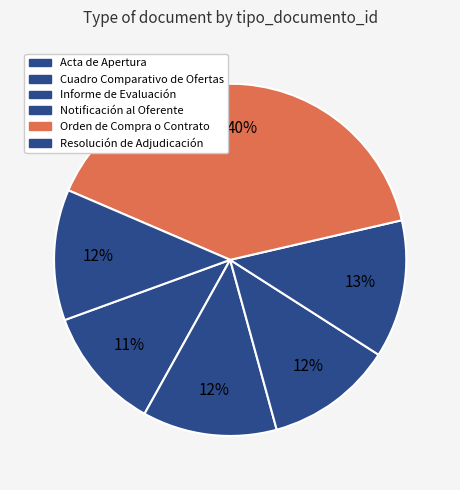

How many segments does this pie chart have?

6